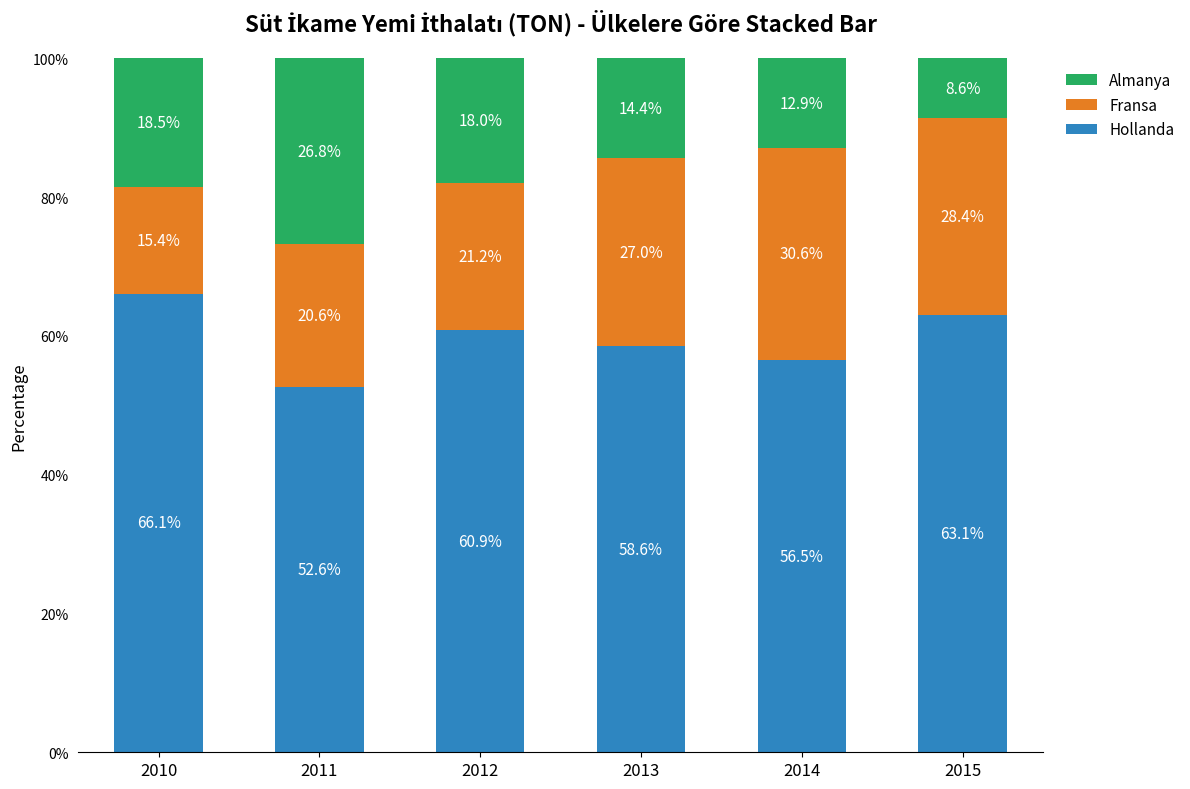

The Hollanda series shows 80.1 at 2011. True or false?

False